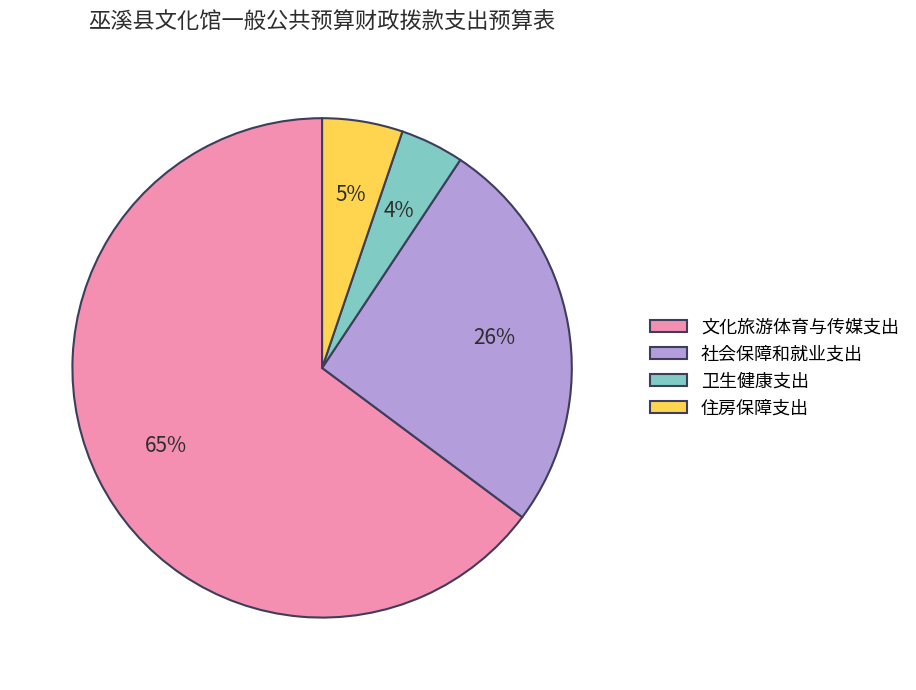

What is the majority slice?

文化旅游体育与传媒支出